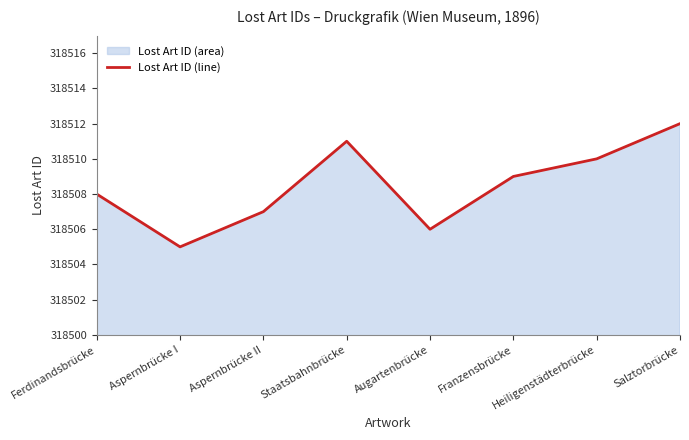

True or false: there are more than 1 points higher than both neighbors.

False